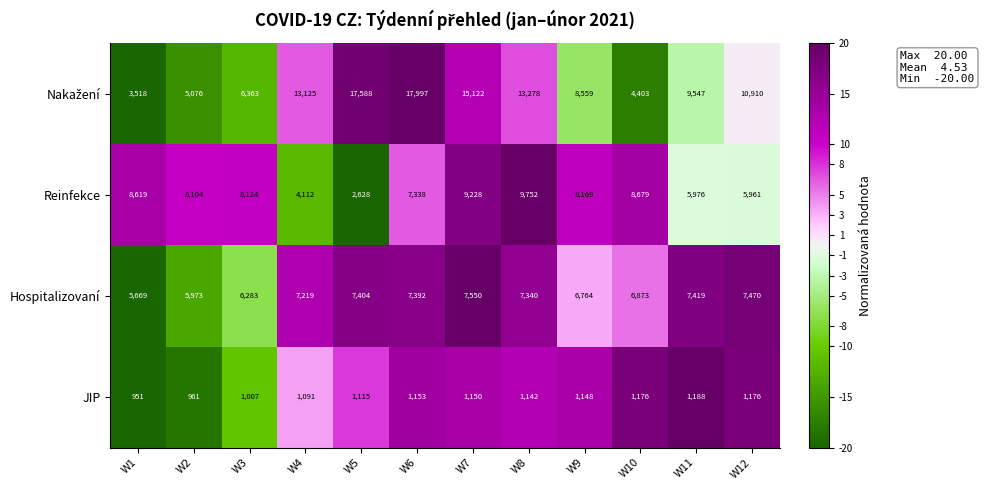

What is the difference between the Hospitalizovaní values at W9 and W11?

655